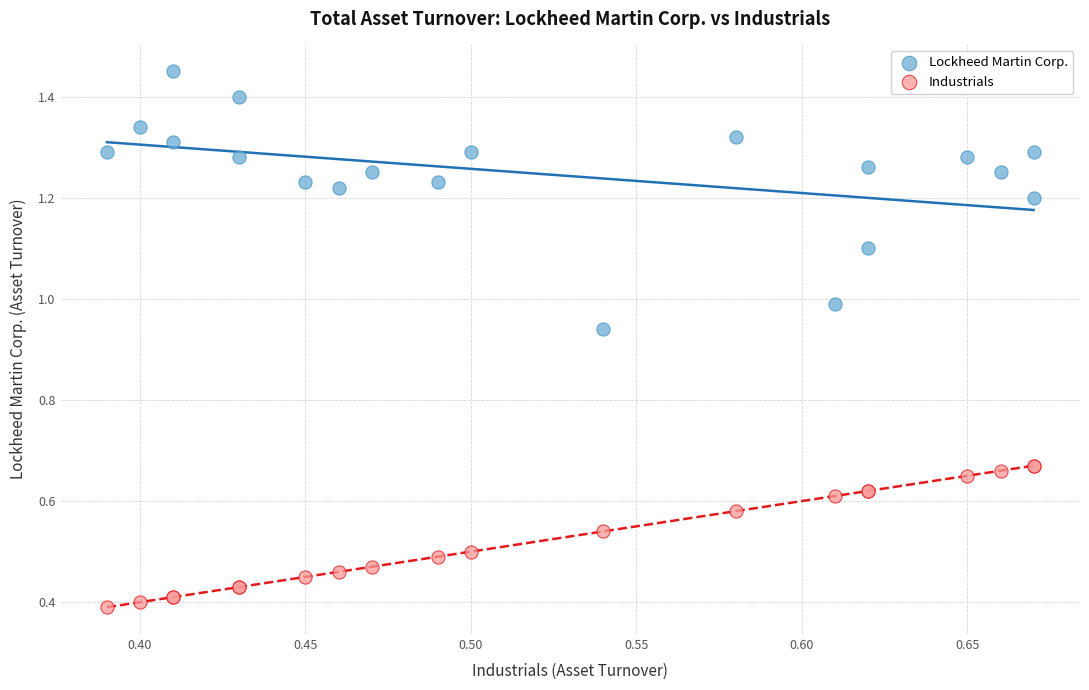

Which series has the widest spread of Y values?

Lockheed Martin Corp.